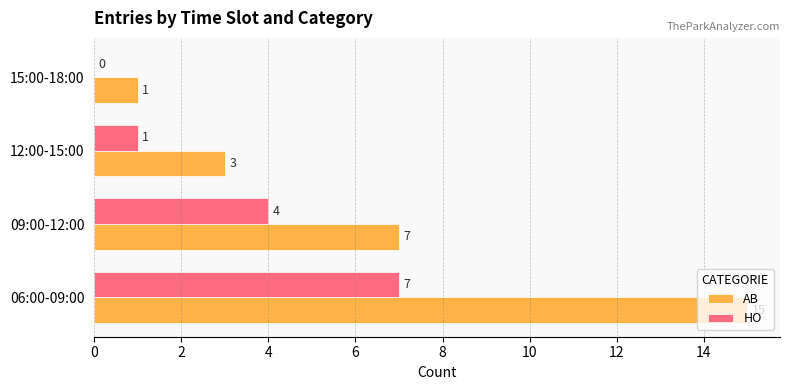

What is the sum of the HO values at 09:00-12:00 and 12:00-15:00?

5